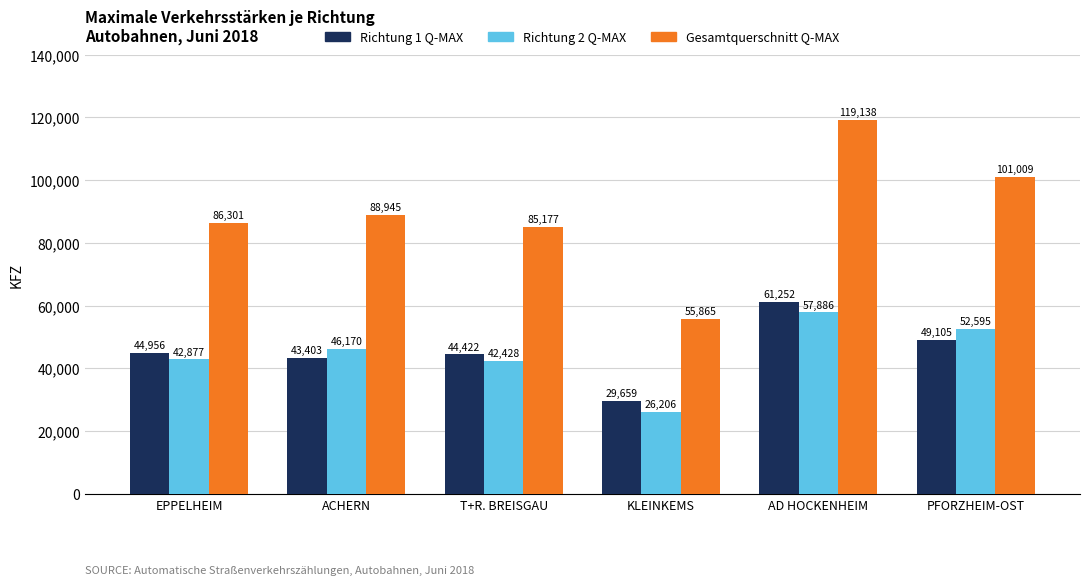

What is the sum of all Richtung 1 Q-MAX values?

272797